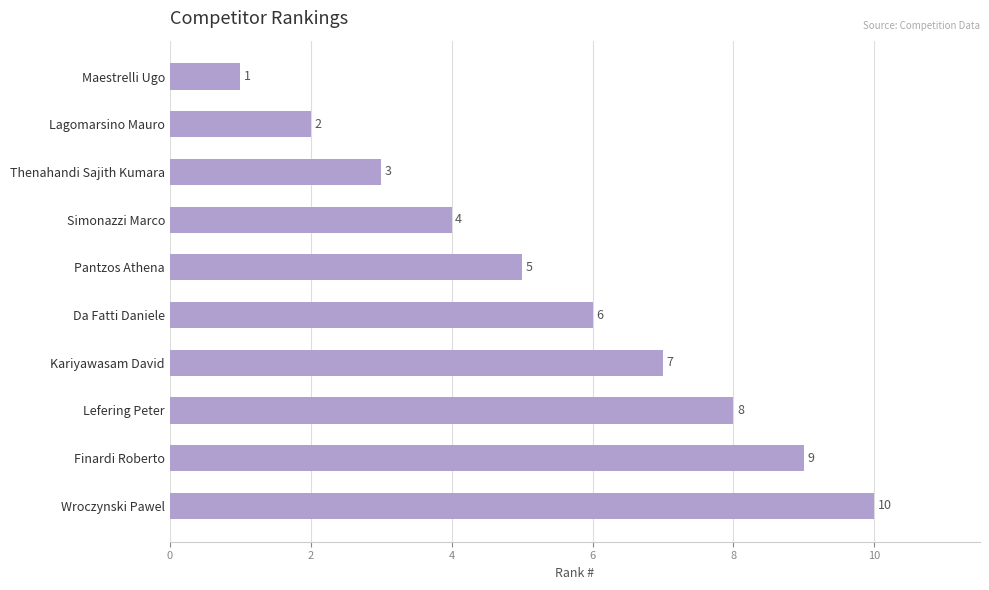

Approximately how many times larger is the value at Maestrelli Ugo compared to Lagomarsino Mauro?

0.5